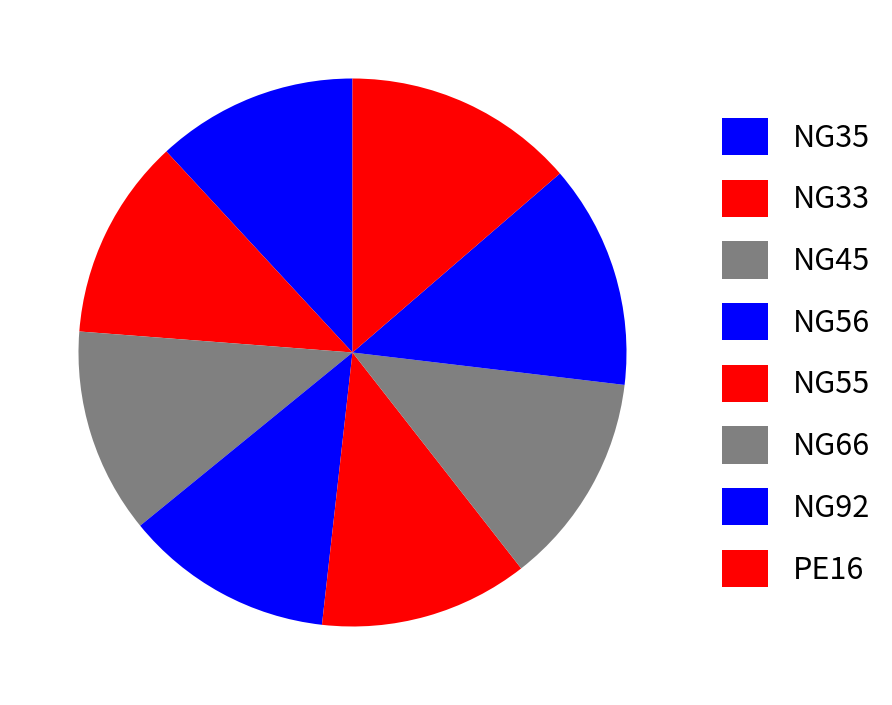

What is the change in value from NG35 to NG66?

+30000